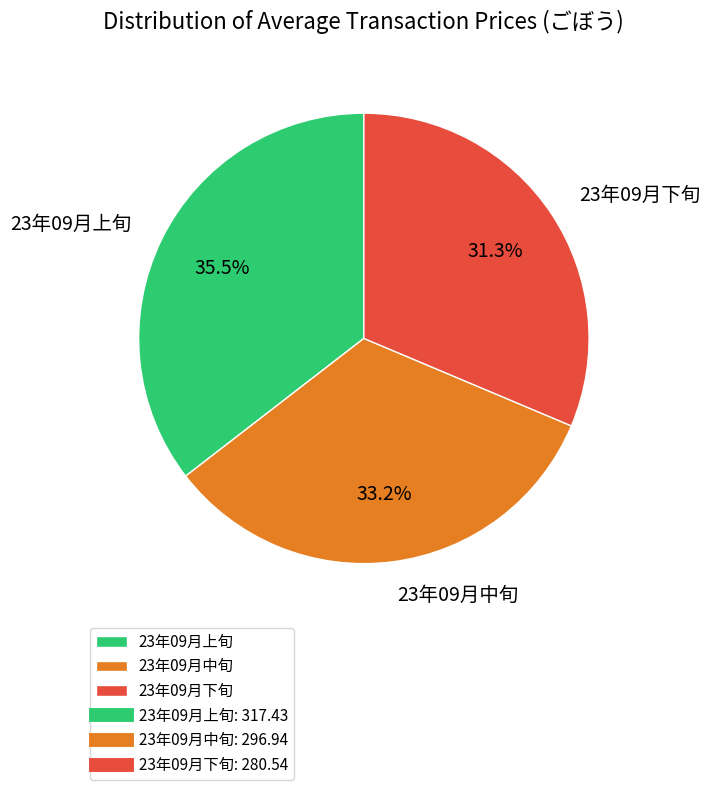

Is 23年09月中旬 the majority of the pie?

No